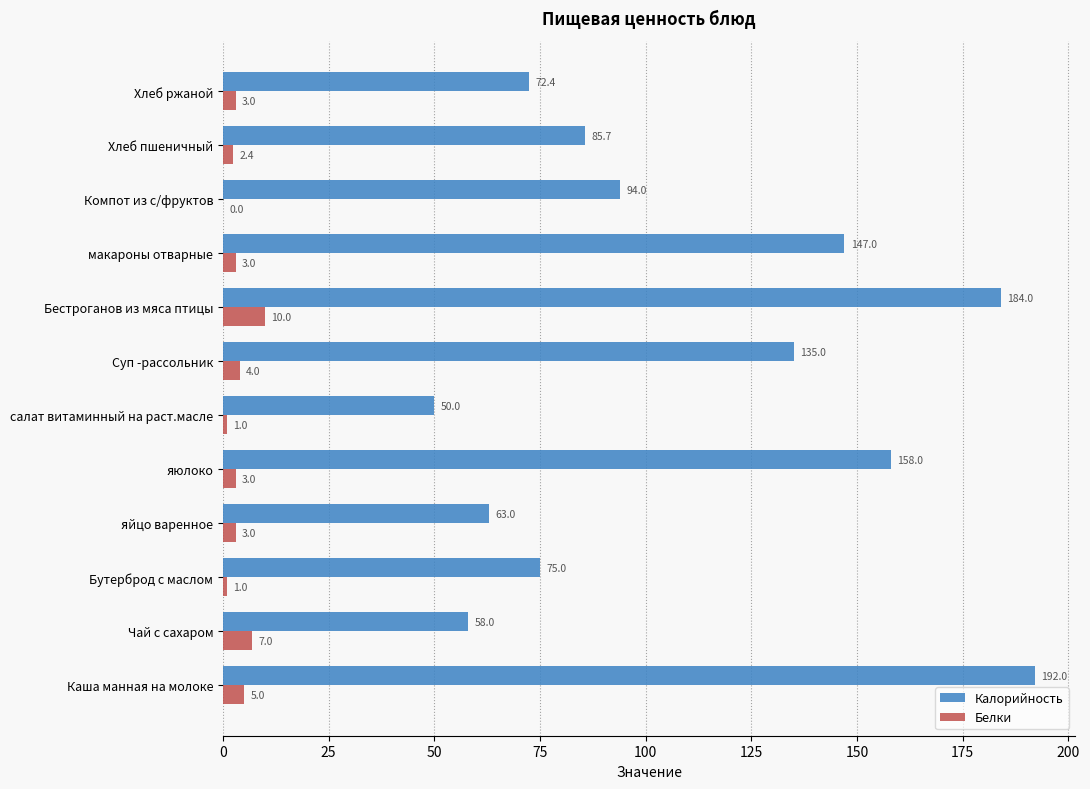

What are all the series names shown in the legend?

Калорийность, Белки